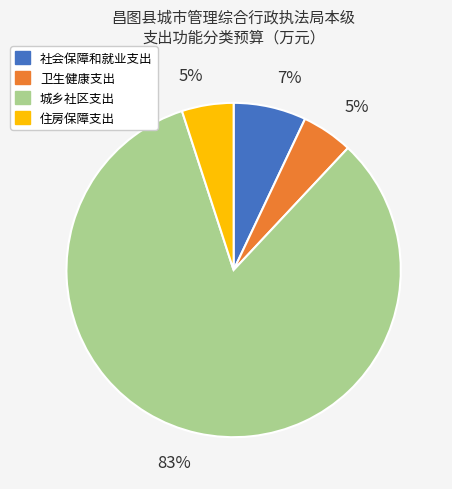

To the nearest percent, what is the combined percentage of 城乡社区支出 and 卫生健康支出?

88%